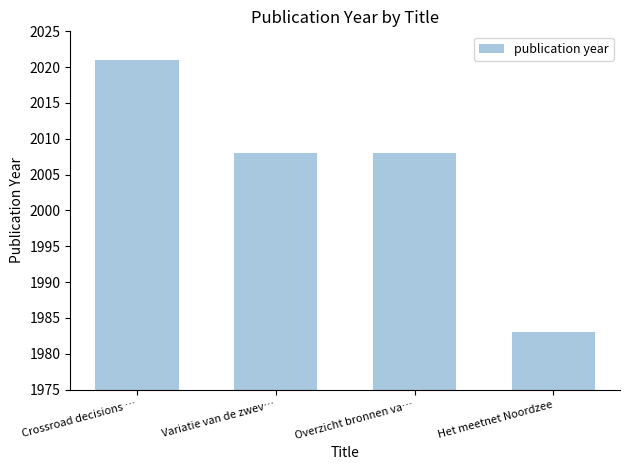

Read the value at Variatie van de zwev….

2008